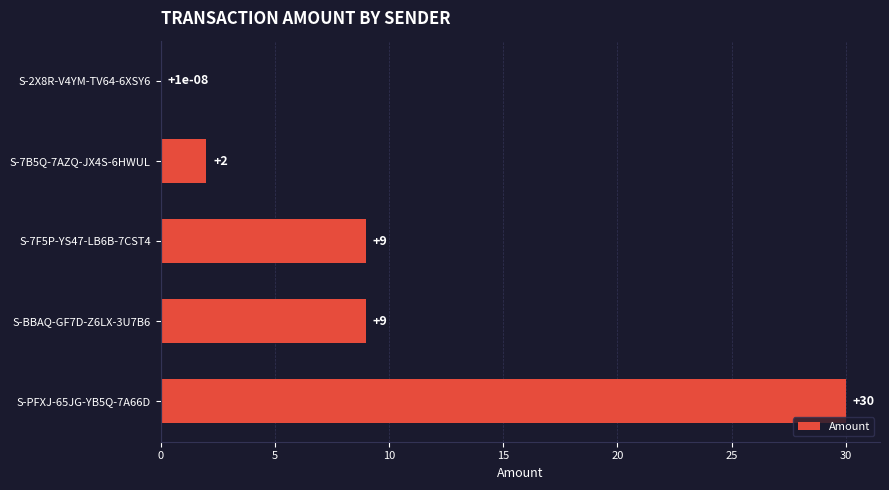

Approximately how many times larger is the value at S-PFXJ-65JG-YB5Q-7A66D compared to S-7B5Q-7AZQ-JX4S-6HWUL?

15.0